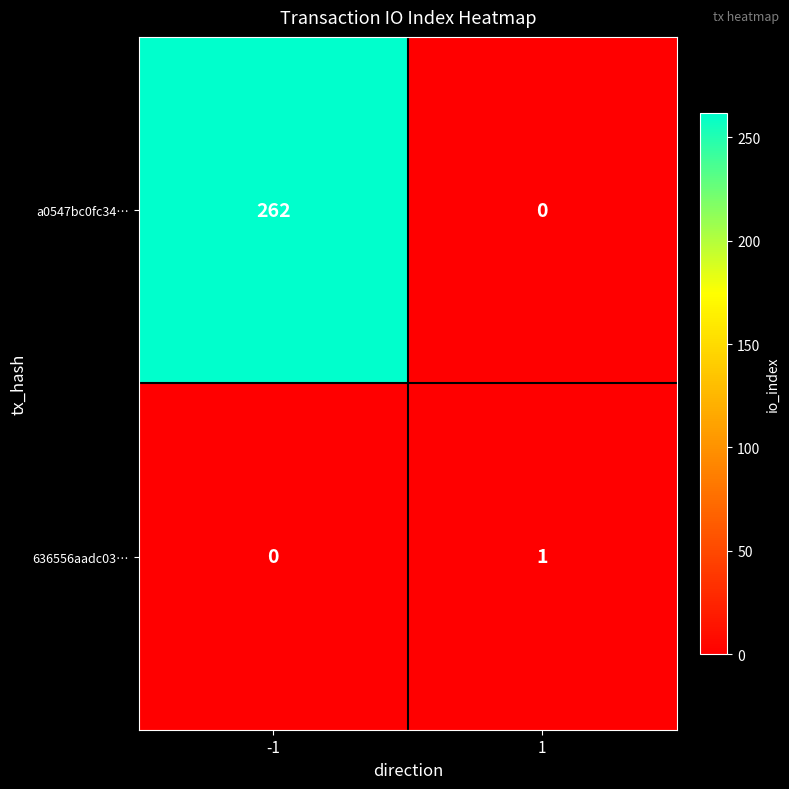

List the series in order of their overall mean, highest first.

a0547bc0fc34…, 636556aadc03…